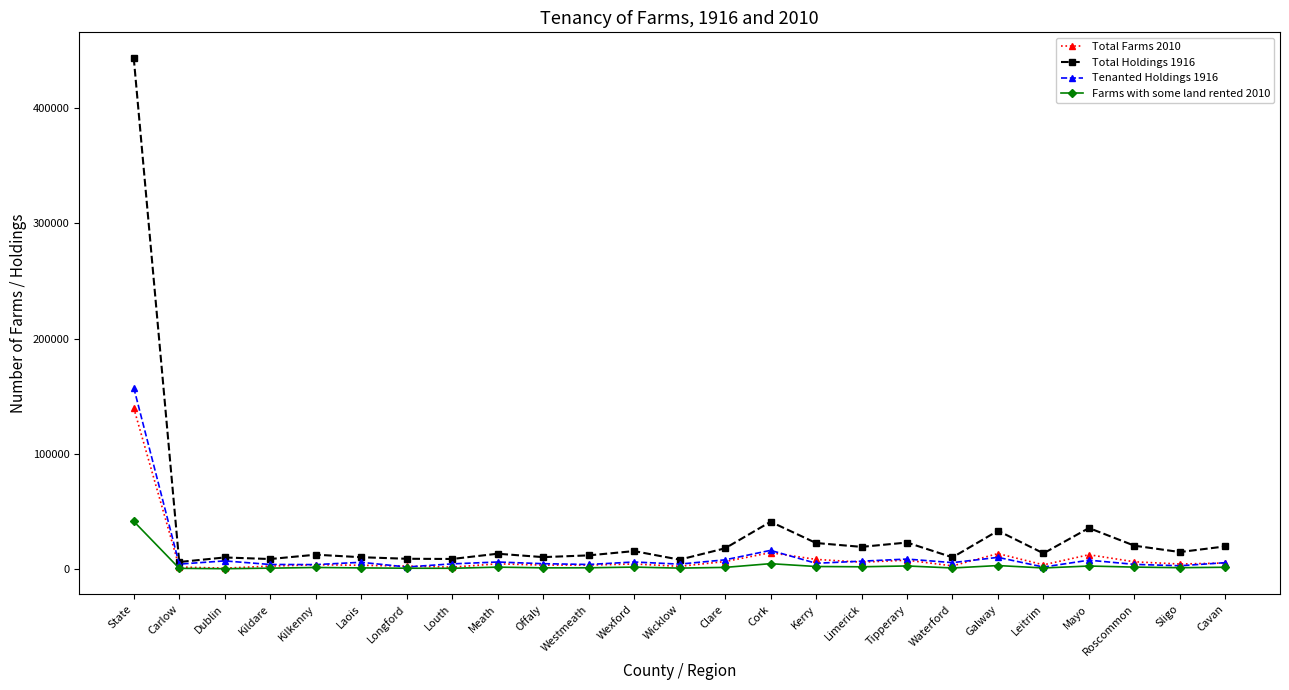

Does the chart display data point markers on the line(s)?

Yes